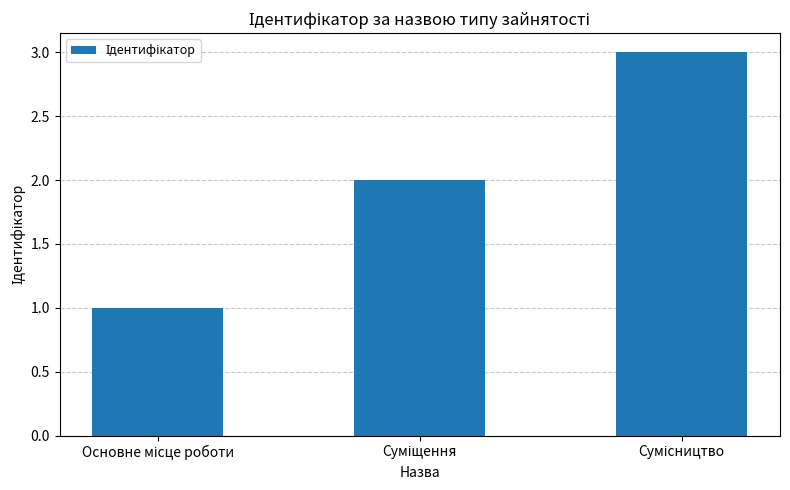

Are the bars grouped side by side (vs. stacked)?

No